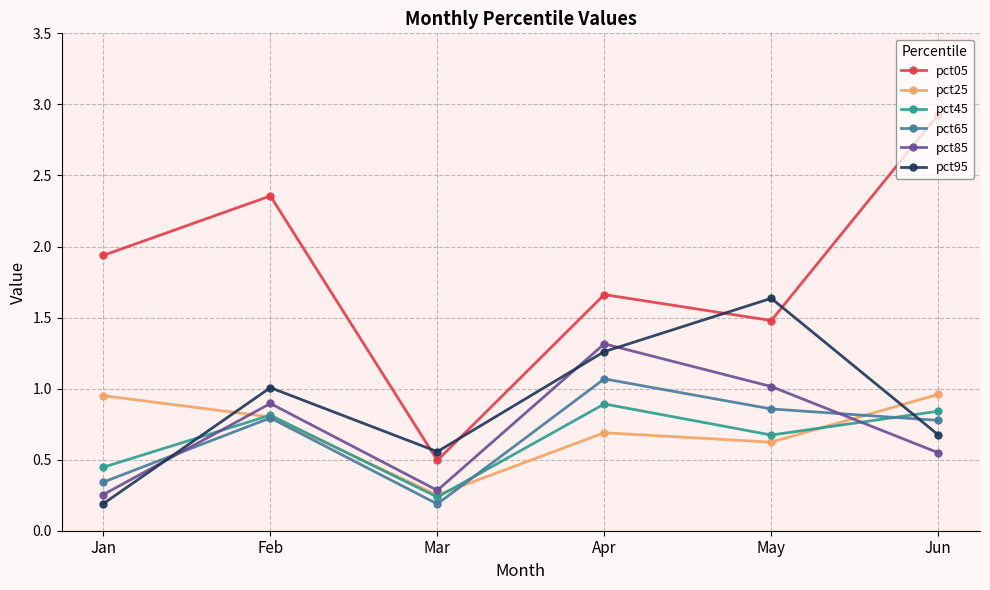

At which label is pct65 closest to 0?

Mar